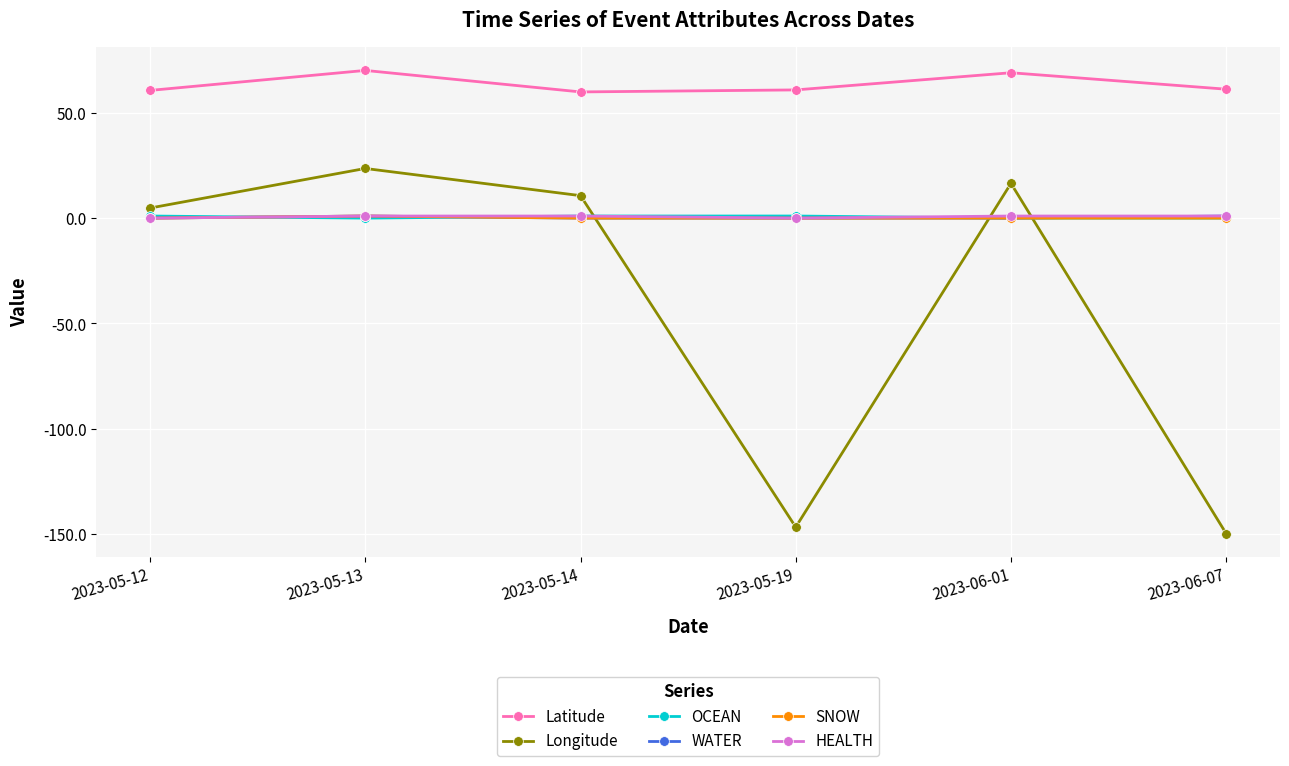

At which category does Longitude reach its first local peak?

2023-05-13